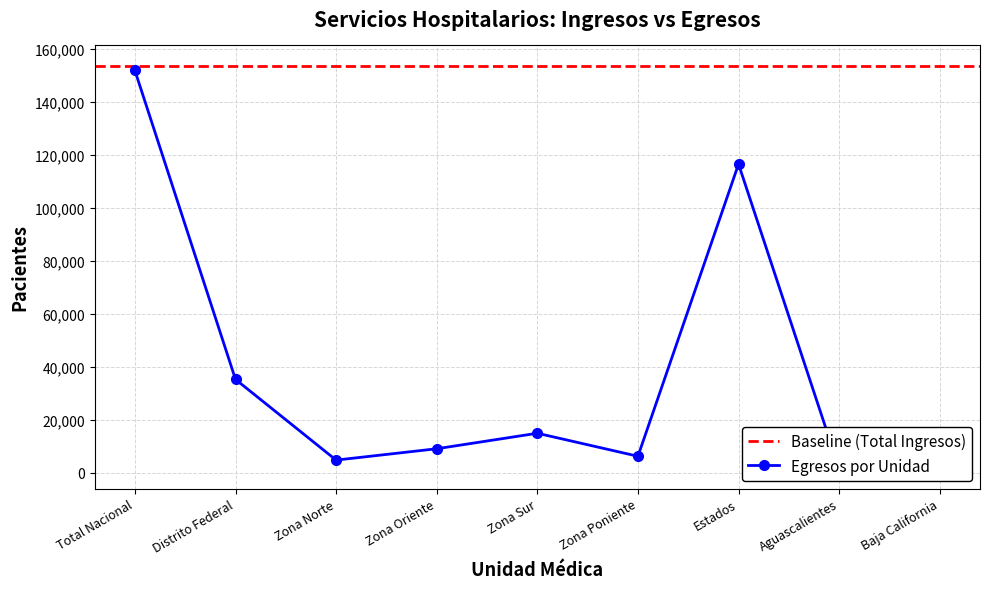

What is the change in value from Zona Poniente to Baja California?

-3707